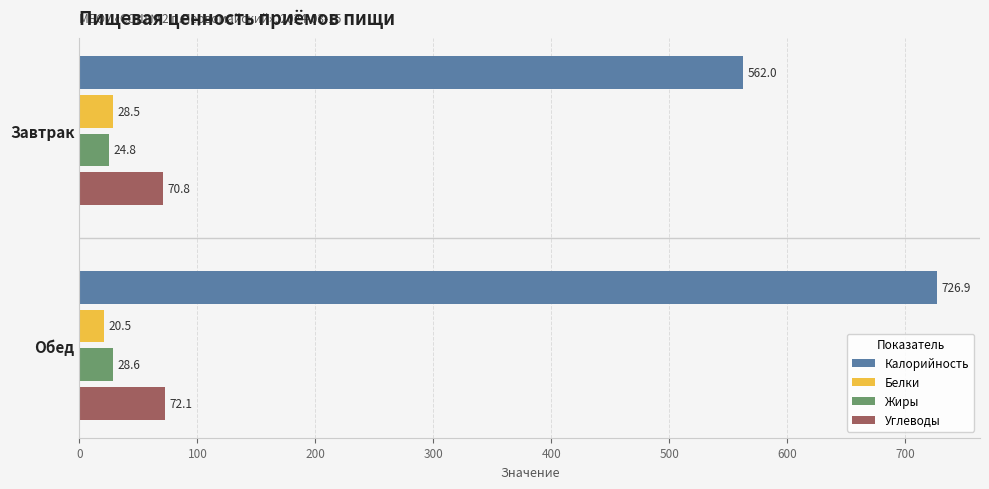

What is the highest value of the Углеводы series?

72.1